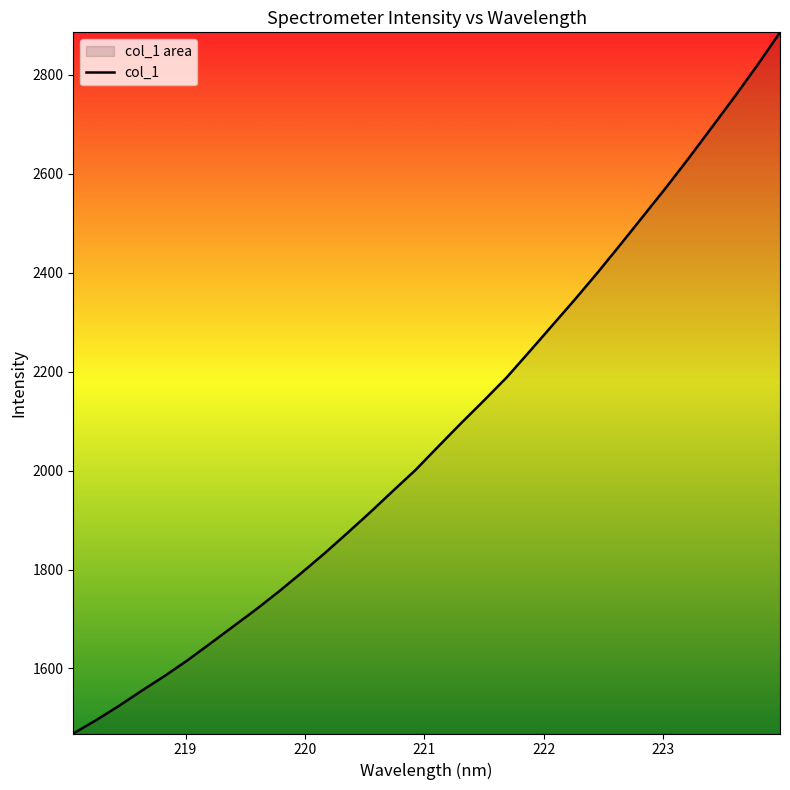

What is the maximum value shown in the chart?

2885.7